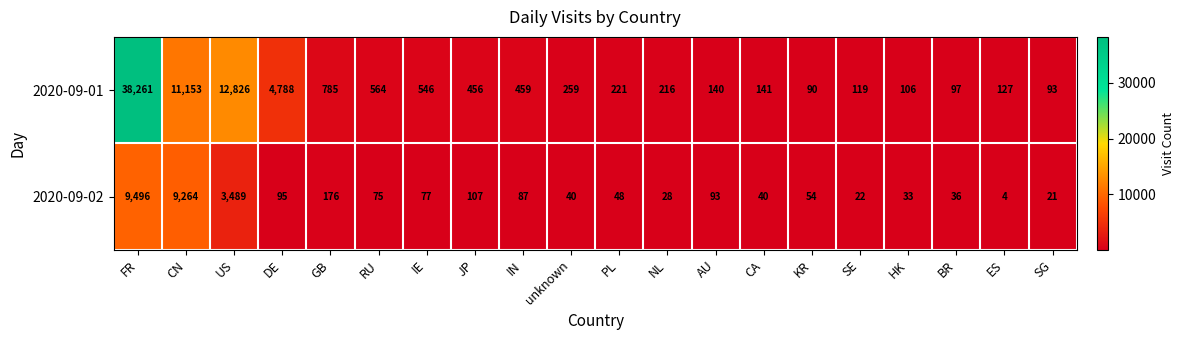

The value of 2020-09-01 at RU is 762. True or false?

False